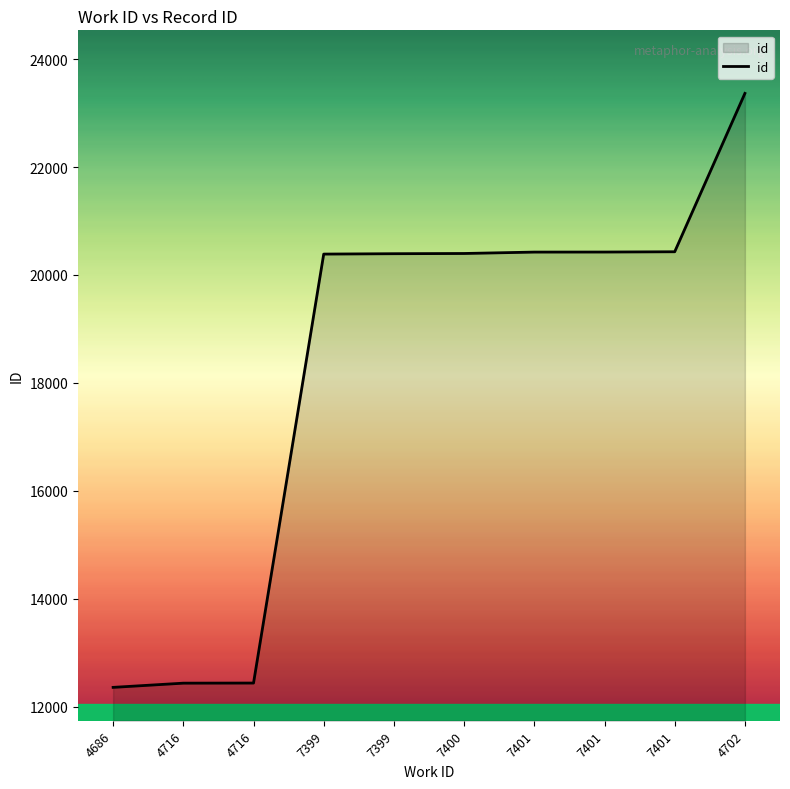

Reading left to right, list all the values displayed in this chart.

4686=12360	4716=12438	4716=12440	7399=20387	7399=20394	7400=20398	7401=20424	7401=20425	7401=20430	4702=23364